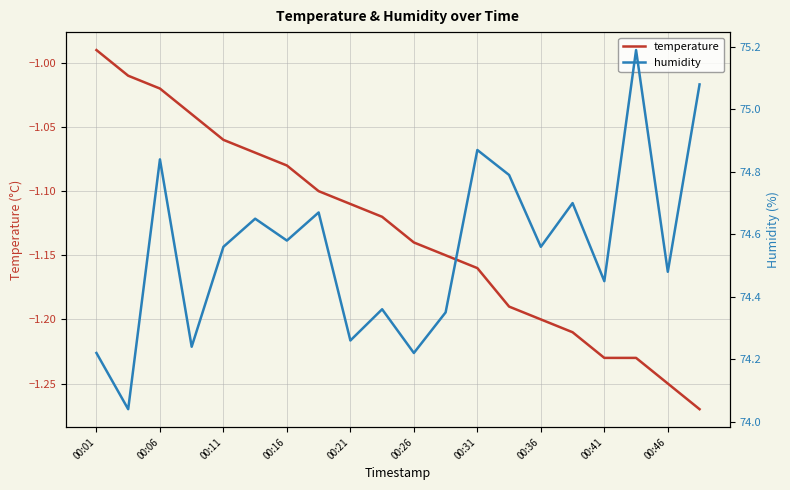

The value of temperature at 00:06 is -1.6. True or false?

False